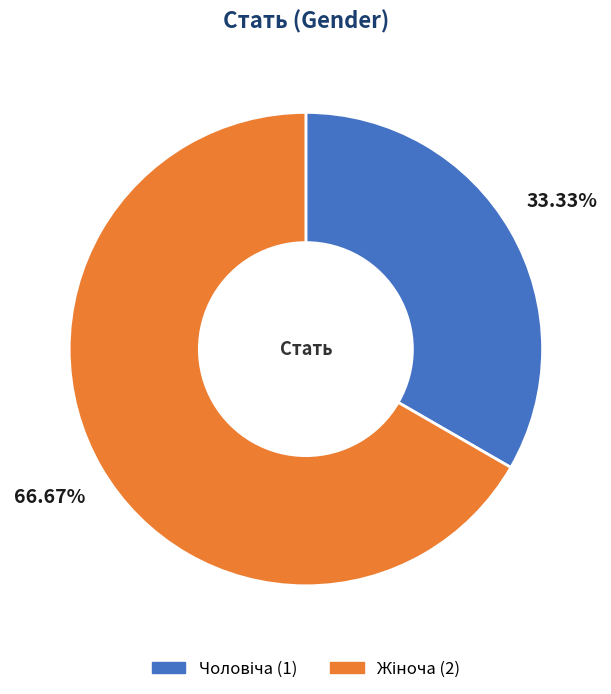

Is there a majority slice in this chart?

Yes